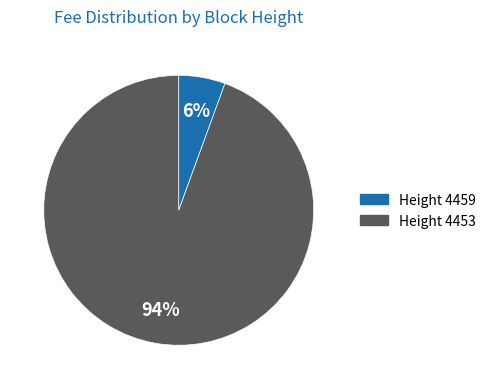

To the nearest percent, what portion does Height 4459 represent?

6%